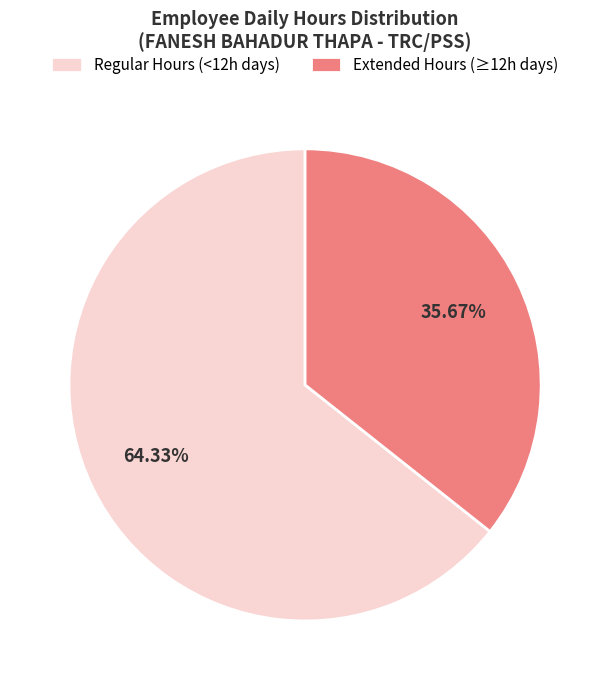

Which category has the smallest portion of the pie?

Extended Hours (≥12h days)